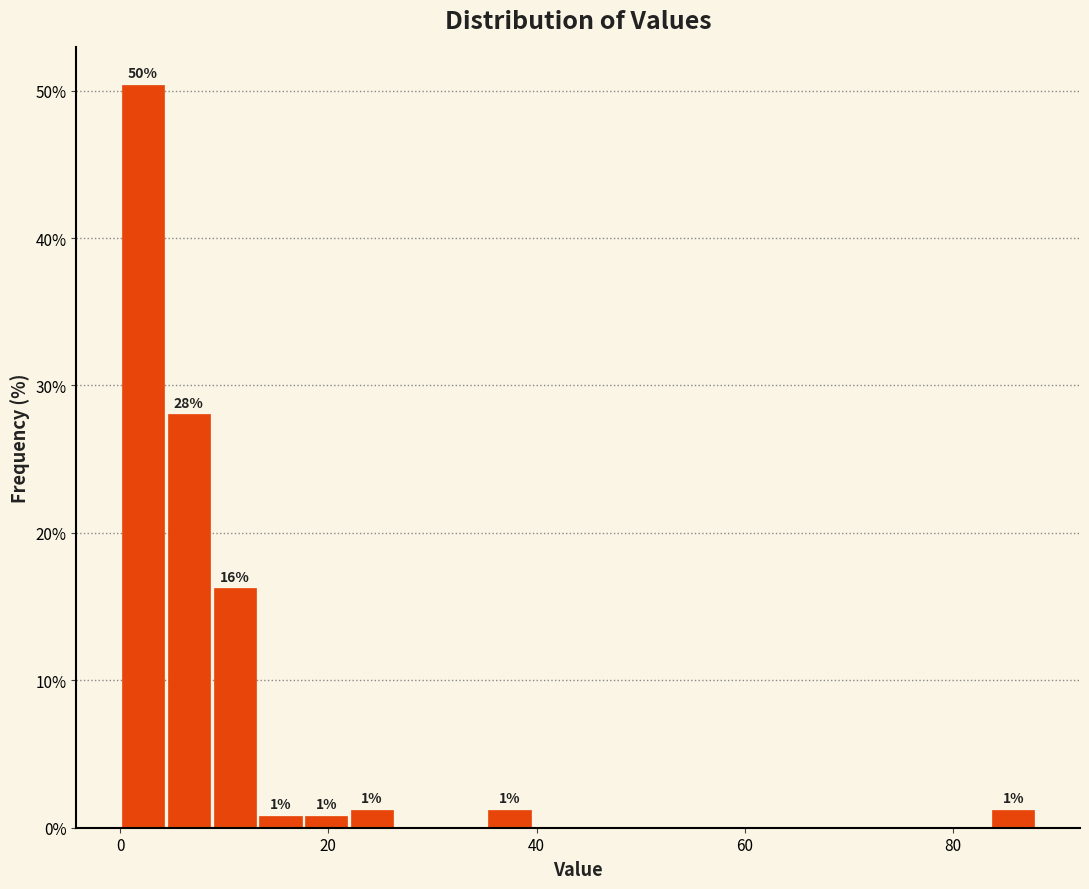

Read against the x-axis, roughly where is the centre of the tallest bar?

2